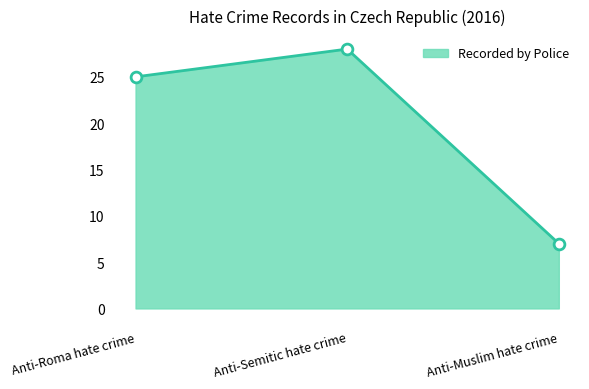

What is the ratio of the value at Anti-Roma hate crime to the value at Anti-Semitic hate crime?

0.9